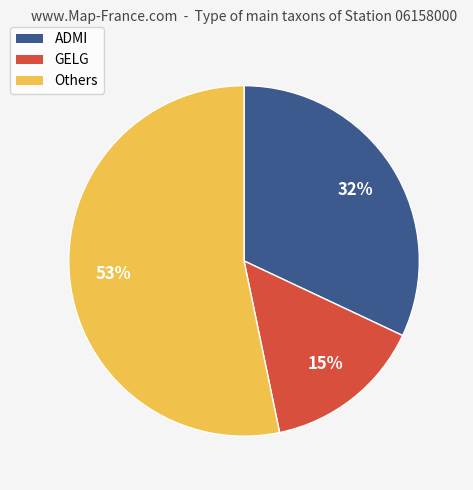

The Others slice represents 53% of the pie. True or false?

True